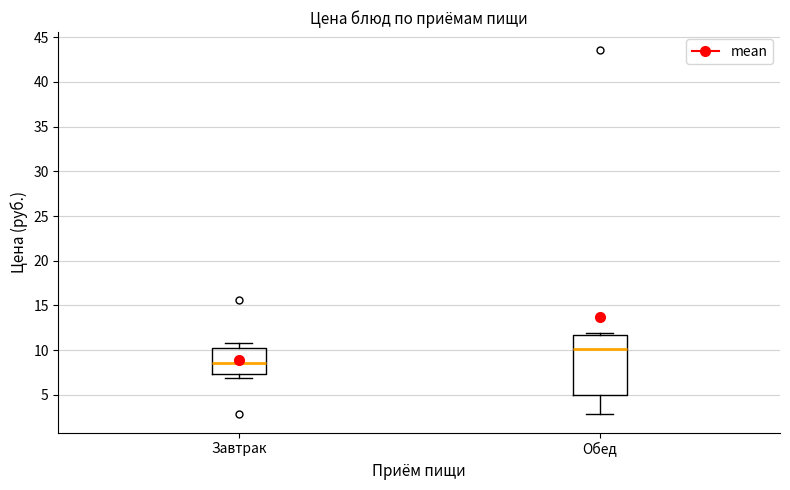

Where is the lower edge of the box for Обед on the y-axis? The values are not printed on the chart, so give them approximately, as read against the axis.

5.0